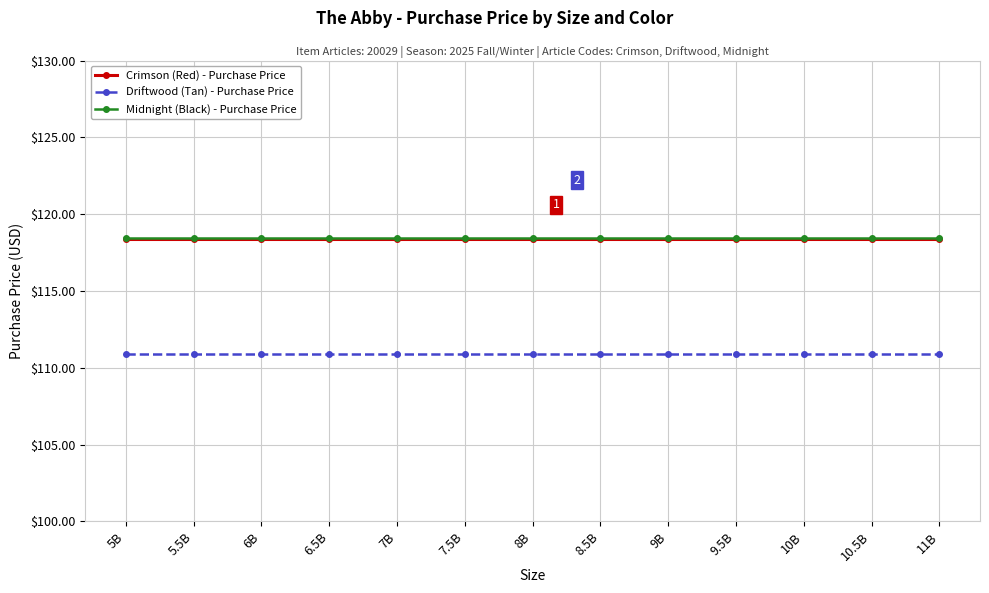

True or false: Midnight (Black) - Purchase Price has a value of 205.9 at 6.5B.

False